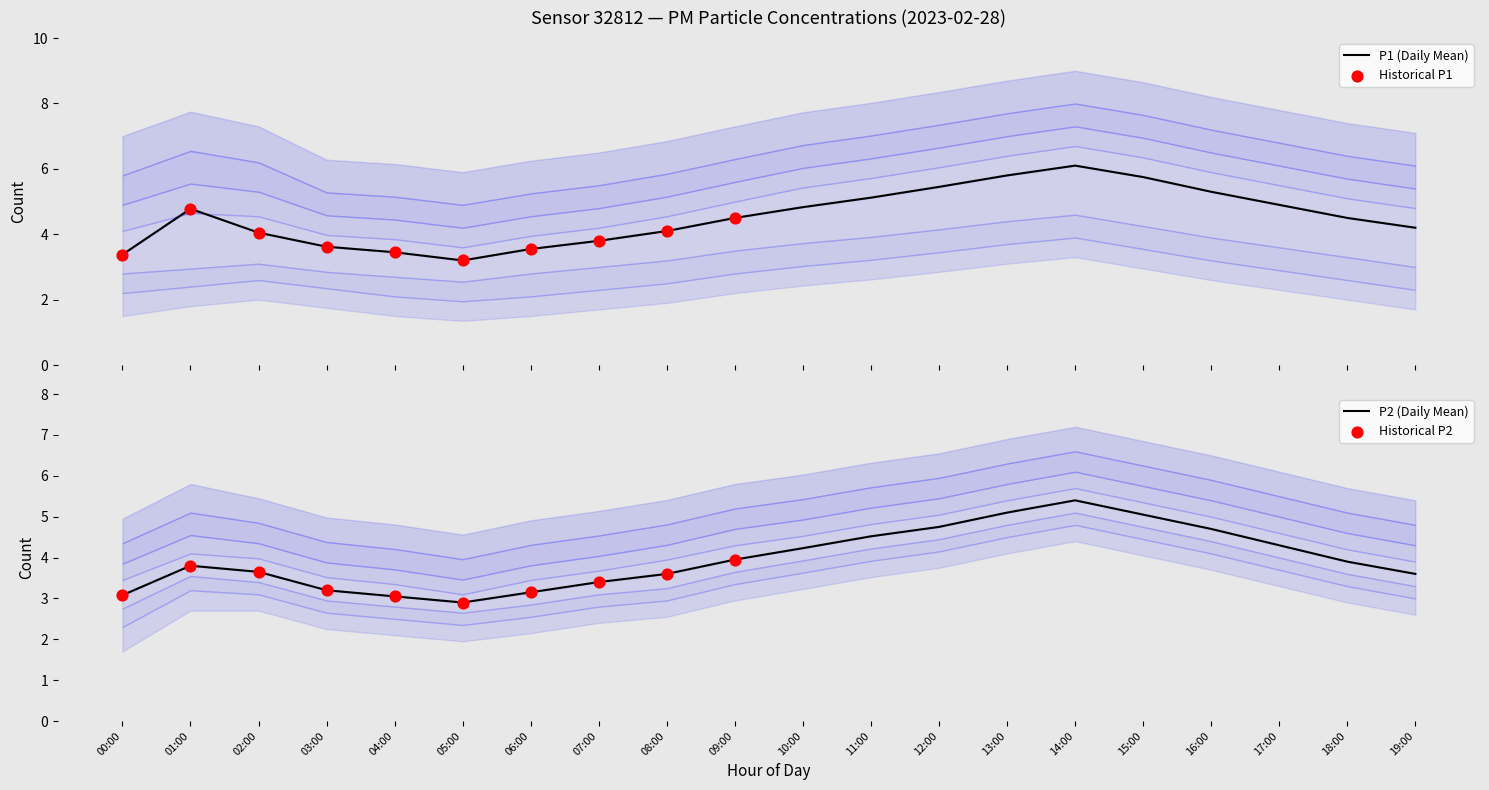

Which series reaches the maximum Y coordinate?

P1